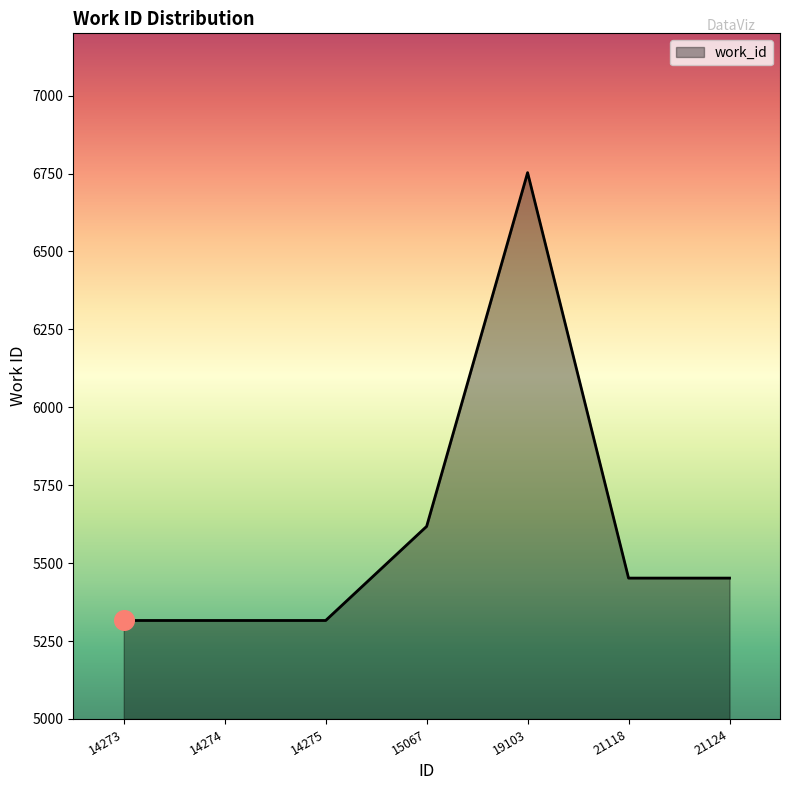

Between 19103 and 15067, which is larger?

19103